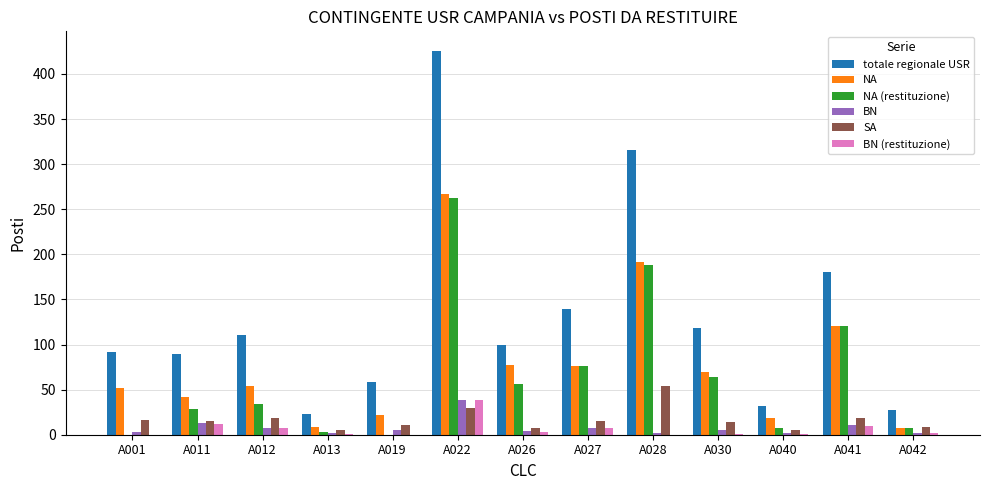

Which category has the highest value in the NA series?

A022